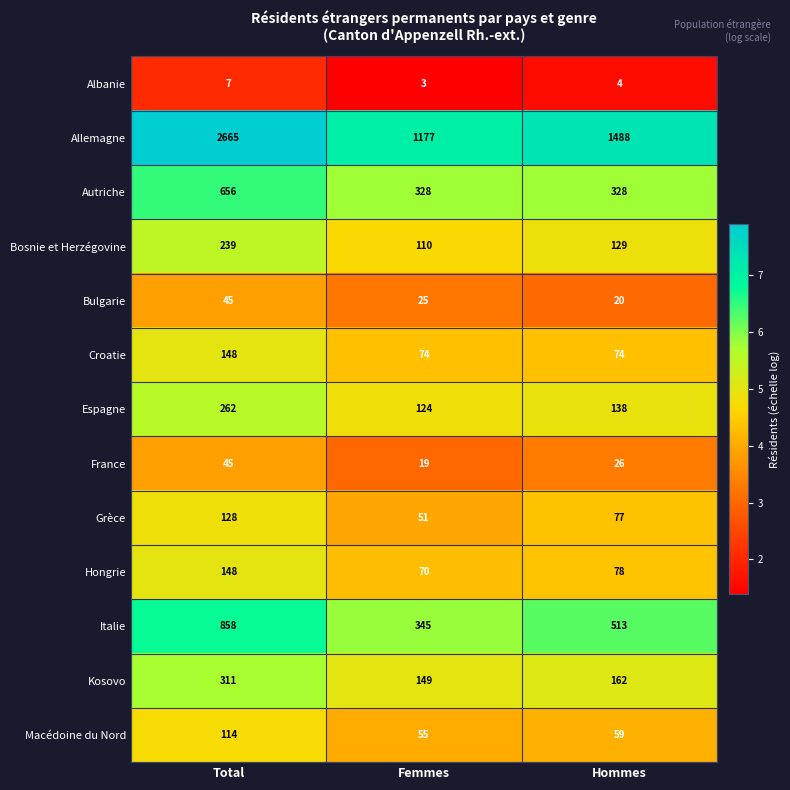

What is the difference between the maximum and minimum values in the Grèce series?

77